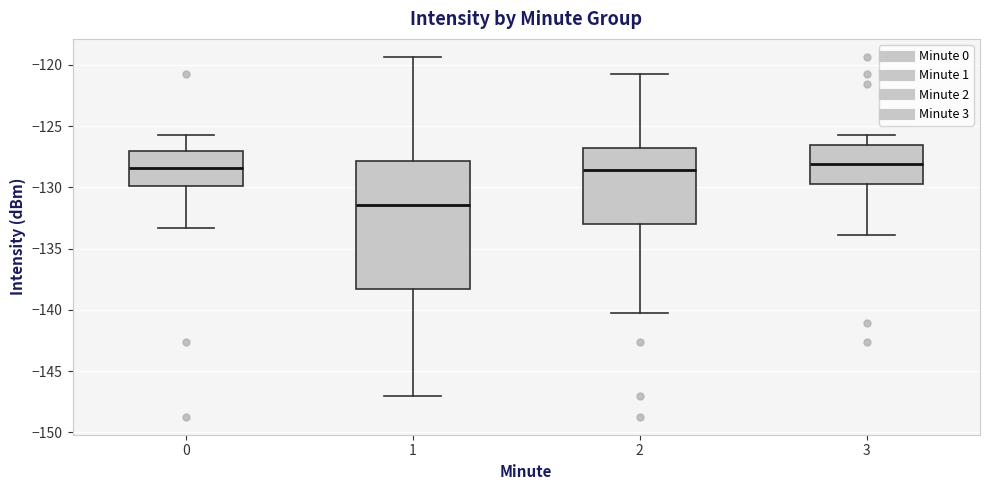

Comparing the boxes themselves (not the whiskers), which one is the tallest?

1